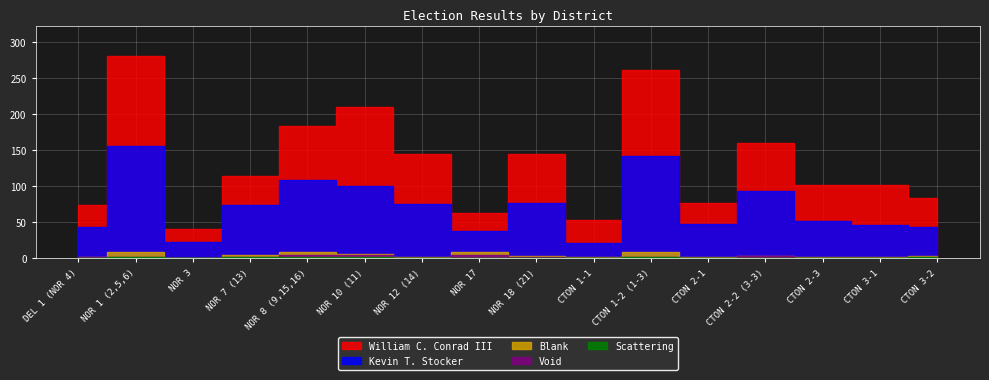

At which category is the sum across all series the highest?

NOR 1 (2,5,6)